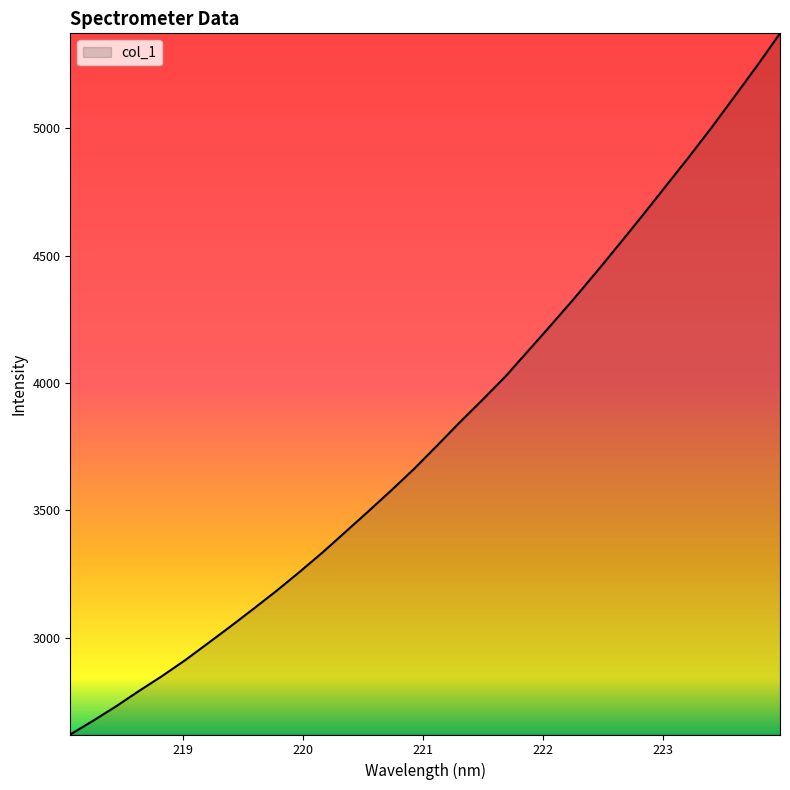

What is the minimum value shown in the chart?

2620.6